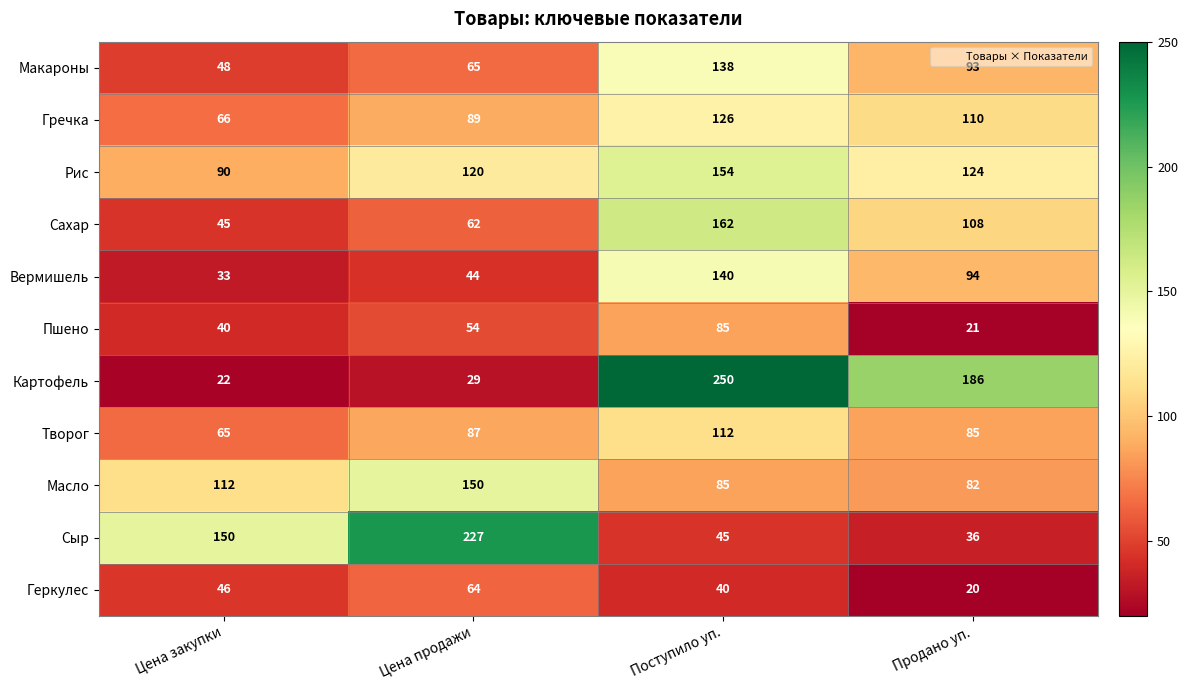

What is the average value of the Пшено series?

50